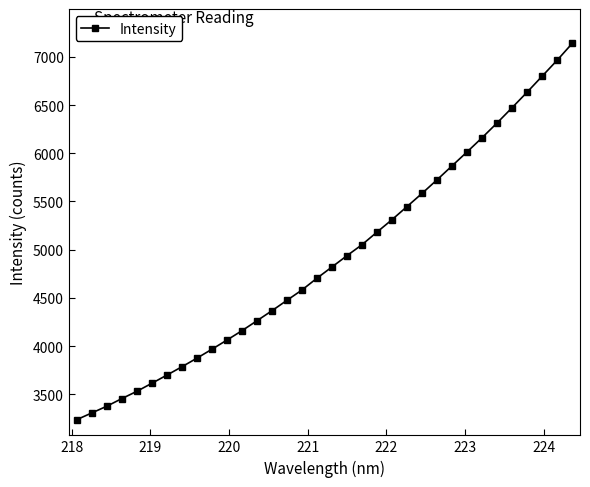

What is the maximum value shown in the chart?

7138.7